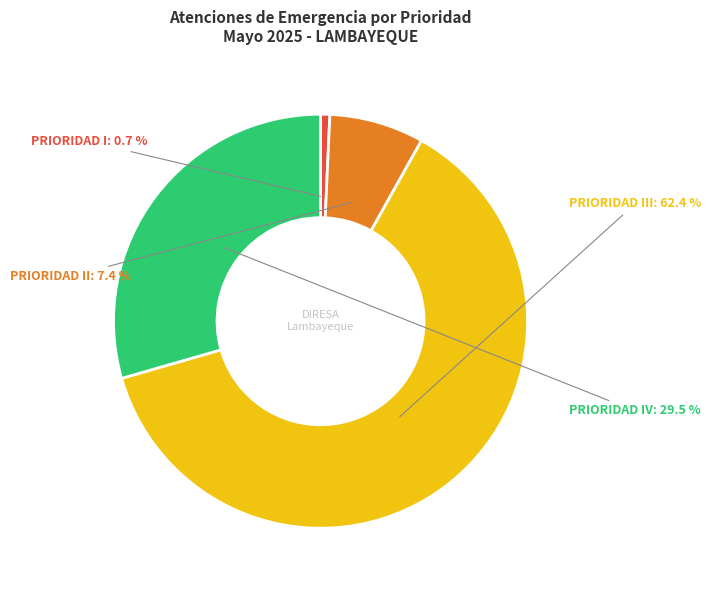

Which category has the biggest portion of the pie?

PRIORIDAD III